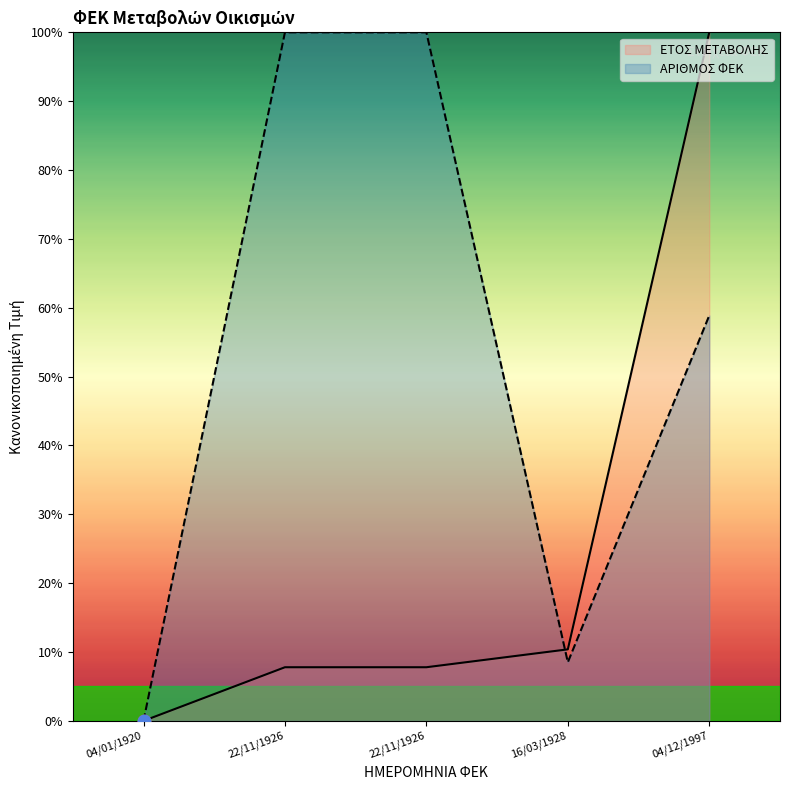

What are all the series names shown in the legend?

ΕΤΟΣ ΜΕΤΑΒΟΛΗΣ, ΑΡΙΘΜΟΣ ΦΕΚ